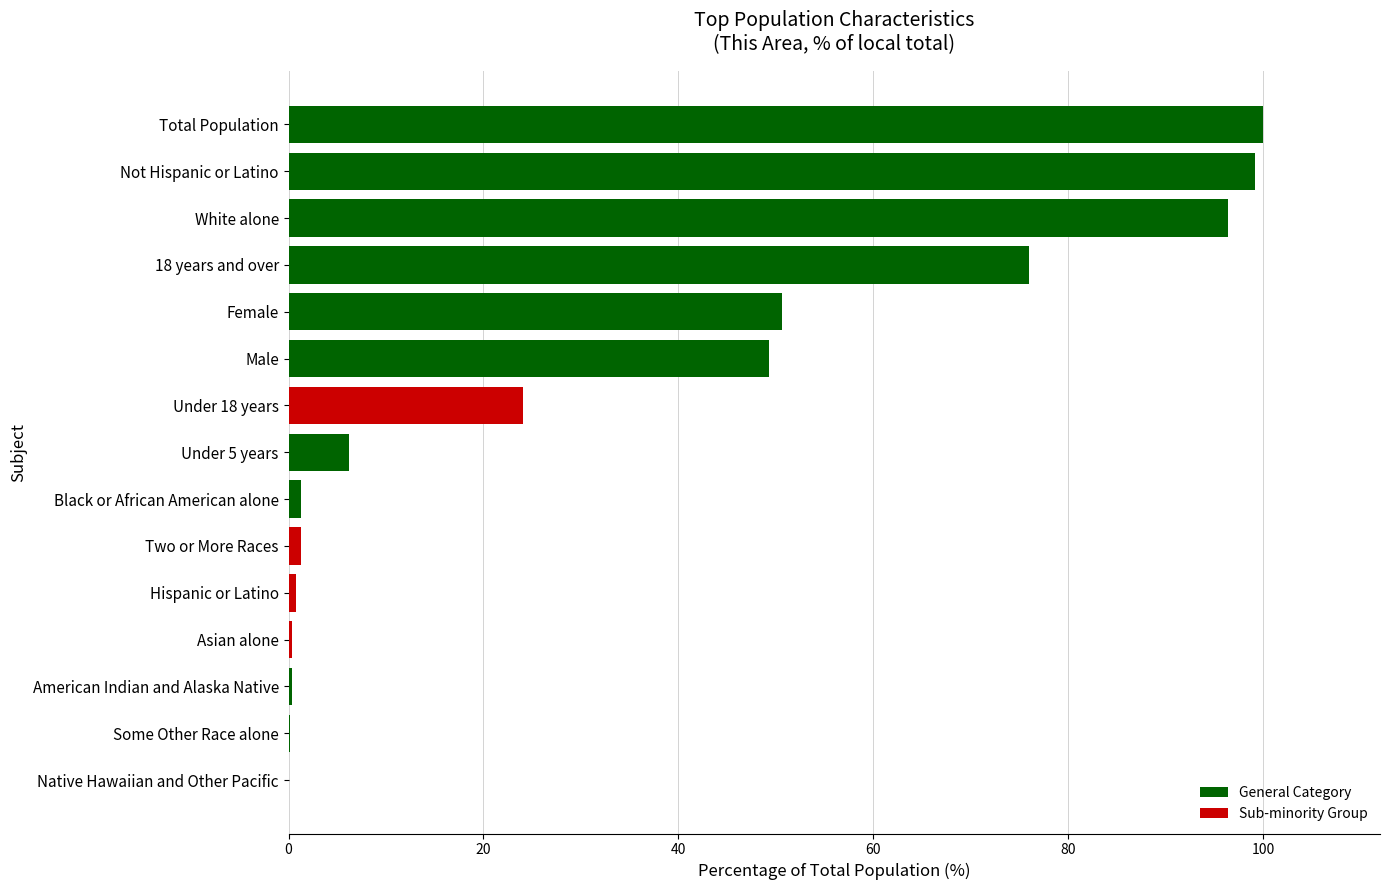

How many data points are above 6?

8